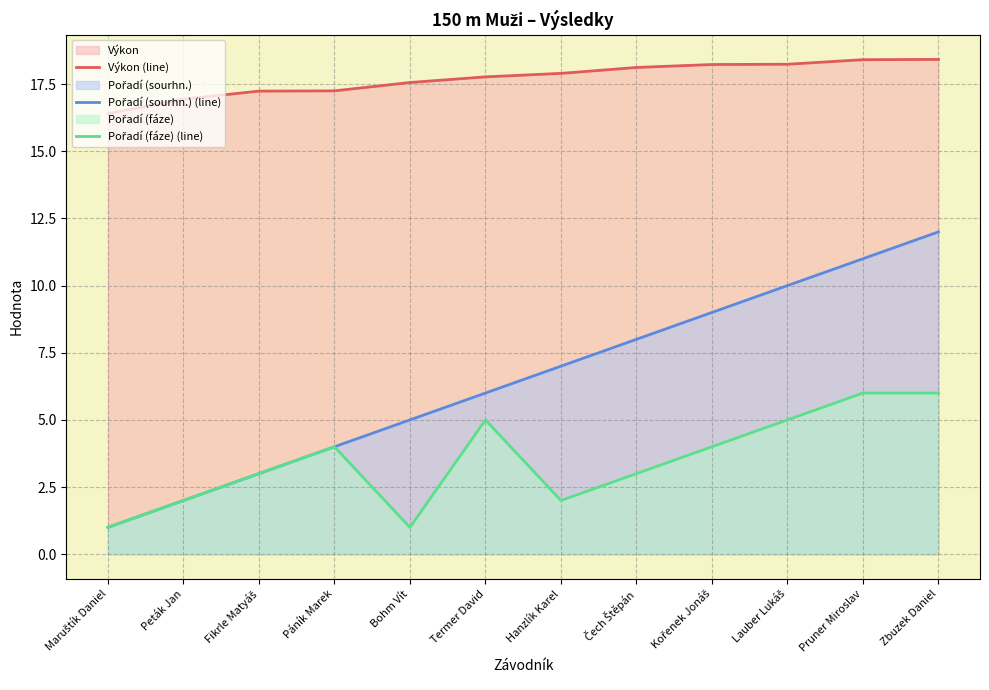

What is the difference between the maximum and minimum values in the Pořadí (sourhn.) (line) series?

11.0